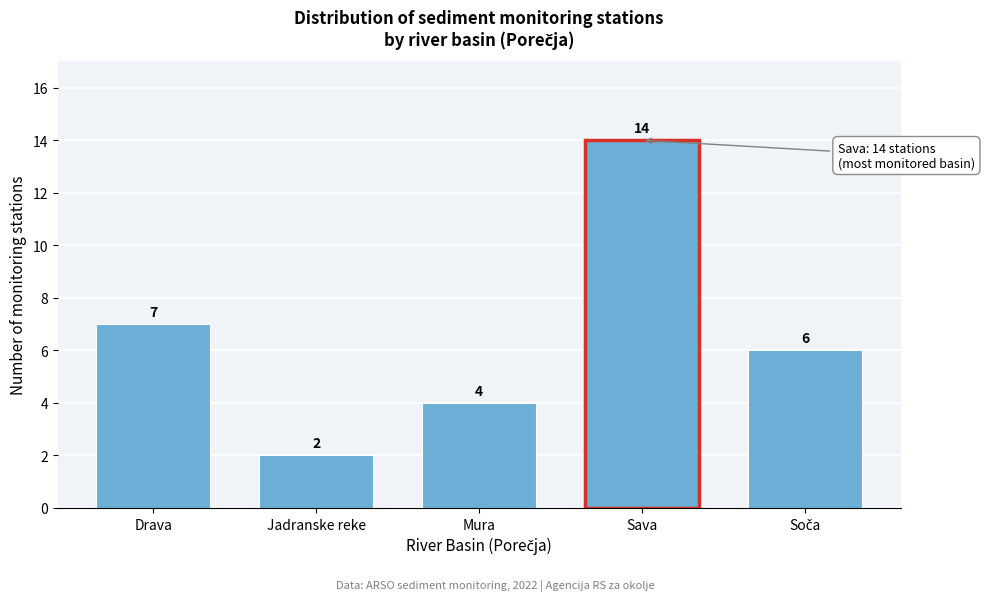

Reading right to left, what are all the values shown in this chart?

6	14	4	2	7